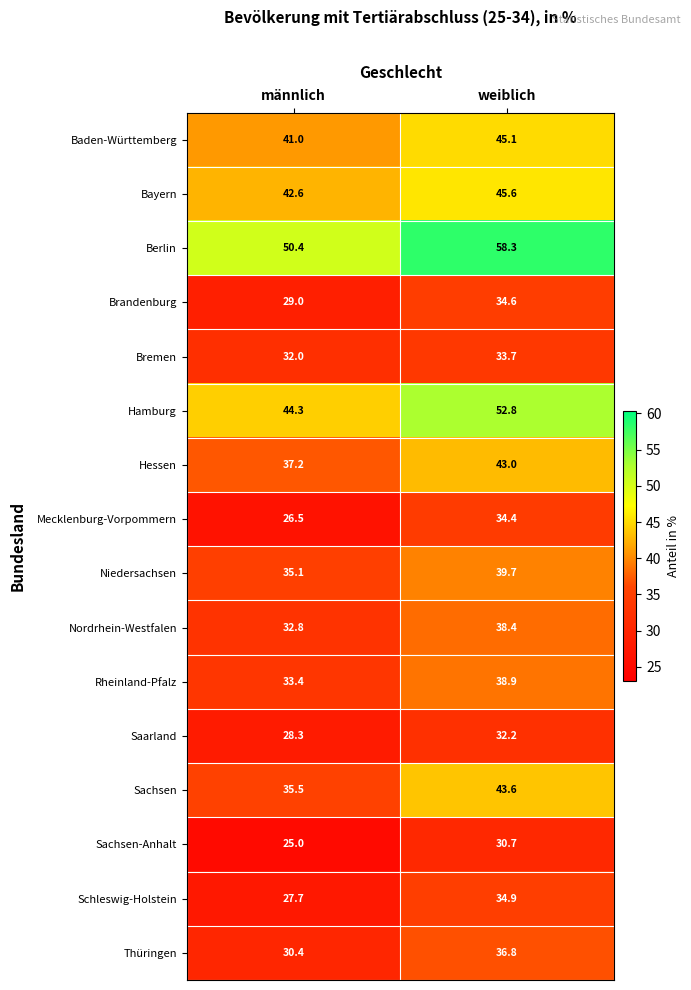

At which category is the sum across all series the highest?

weiblich